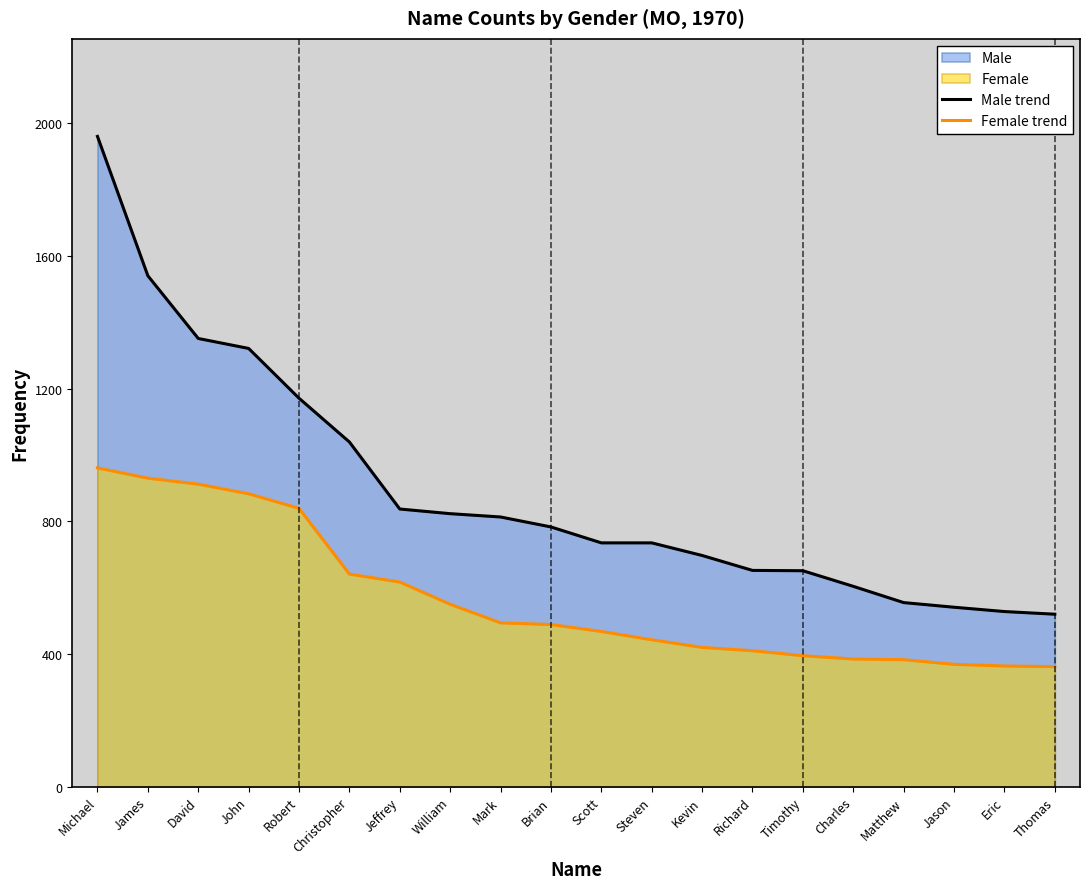

What is the label of the 11th point from the left?

Scott